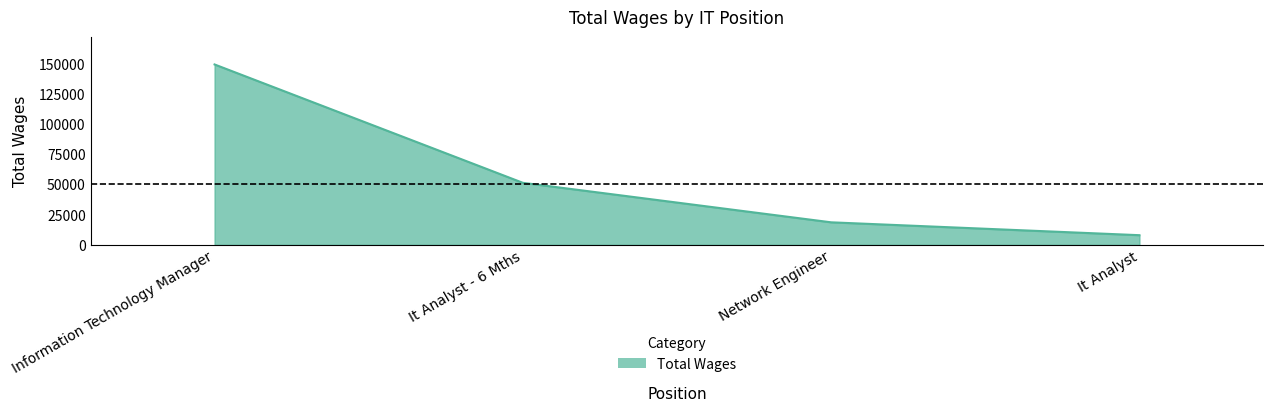

Is it true that the value at It Analyst - 6 Mths is 51334?

True